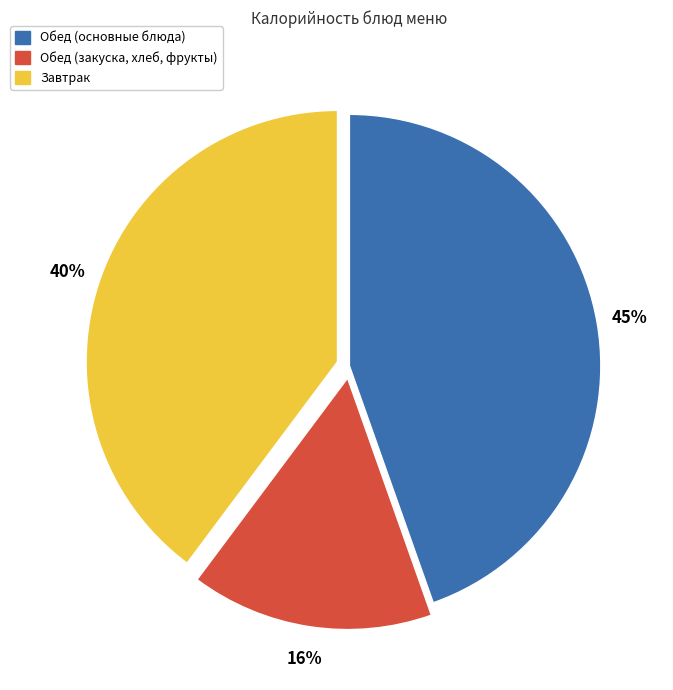

To the nearest percent, what is the average slice percentage?

33%